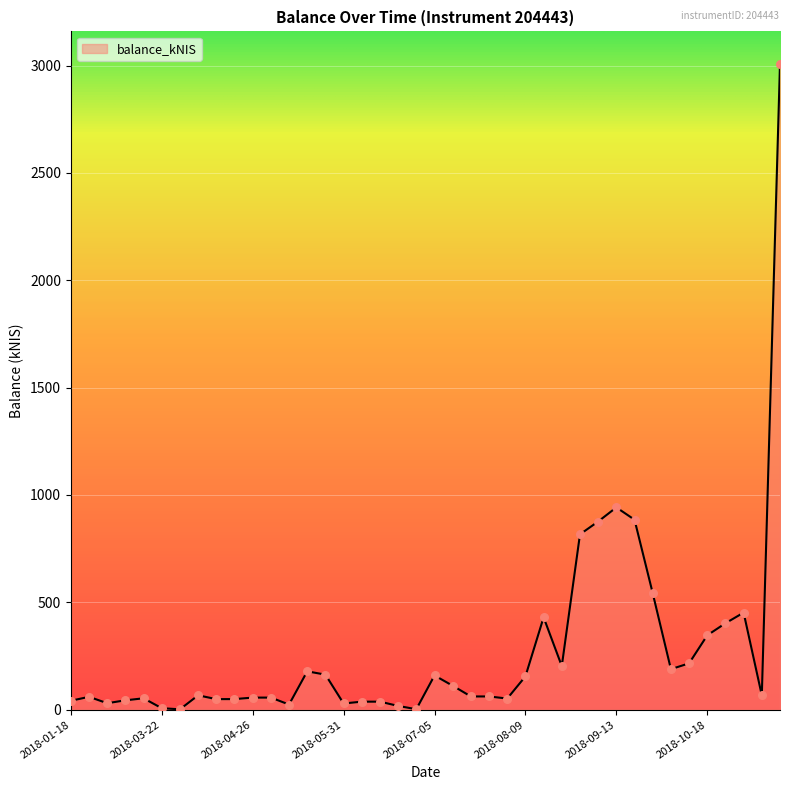

What is the maximum value shown in the chart?

3008.4